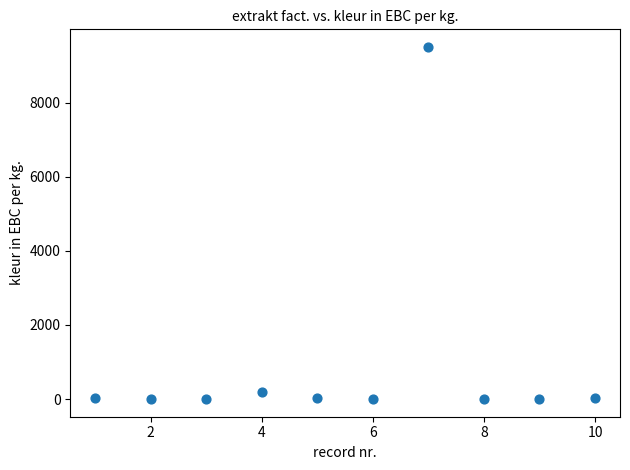

What is the average X value?

5.5